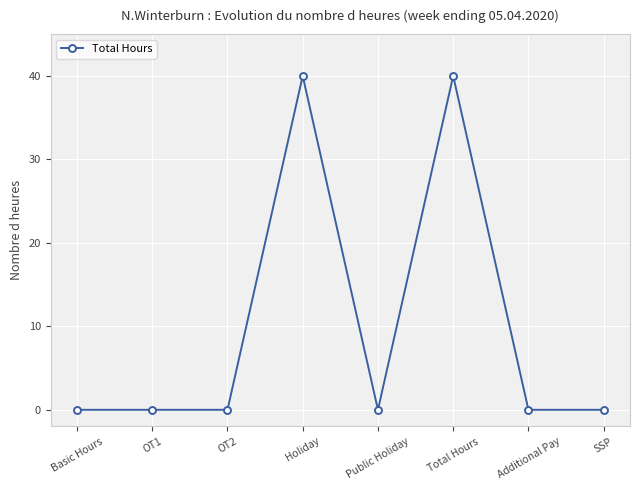

True or false: there are more than 1 points higher than both neighbors.

True